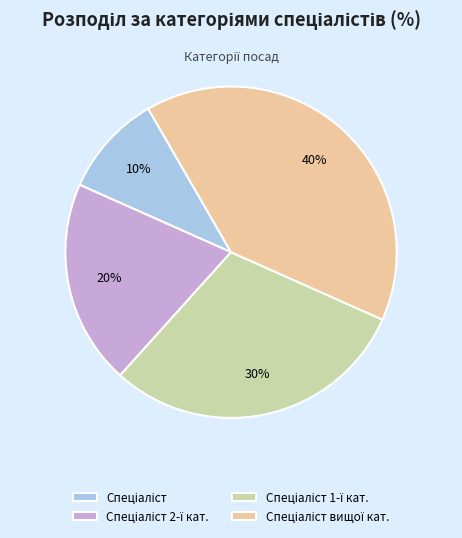

To the nearest percent, what is the average slice percentage?

25%